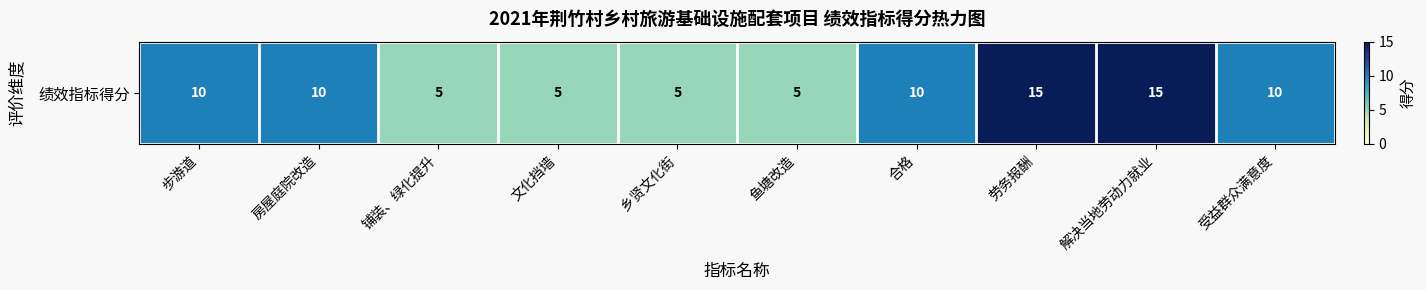

The value at 受益群众满意度 is 10. True or false?

True